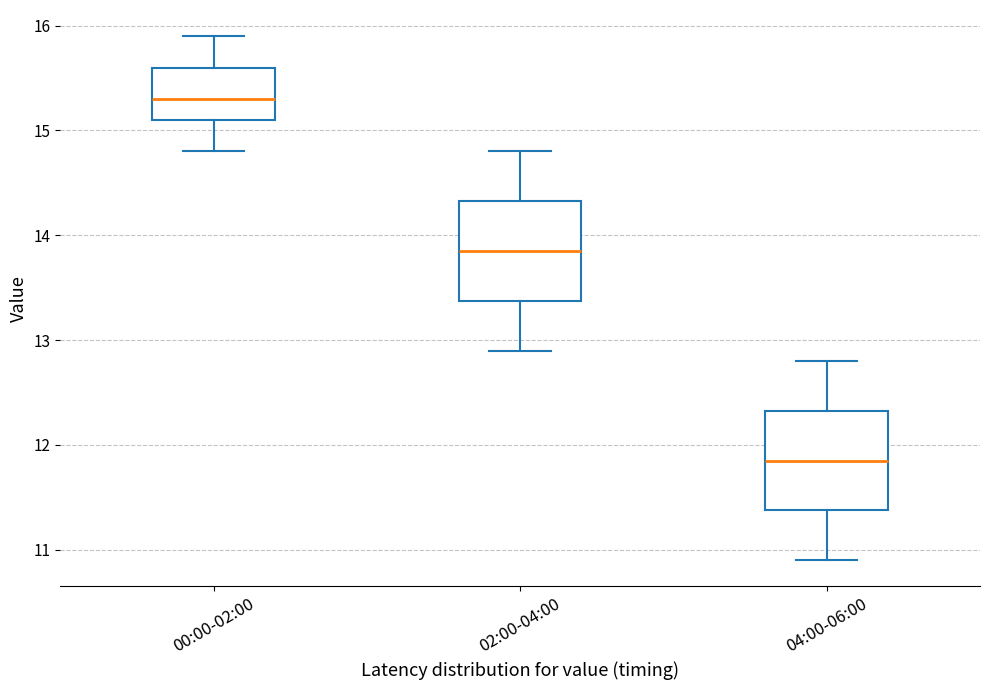

Where does the lower whisker of the box for 02:00-04:00 end on the y-axis? The values are not printed on the chart, so give them approximately, as read against the axis.

12.9